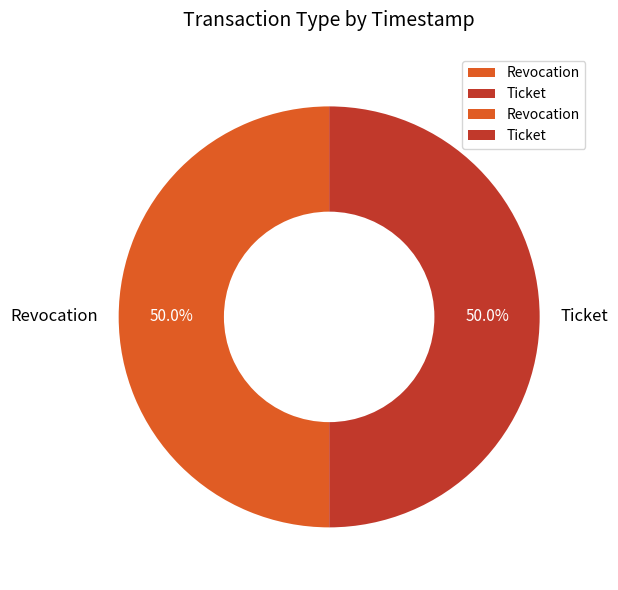

To the nearest percent, what is the average slice percentage?

50%